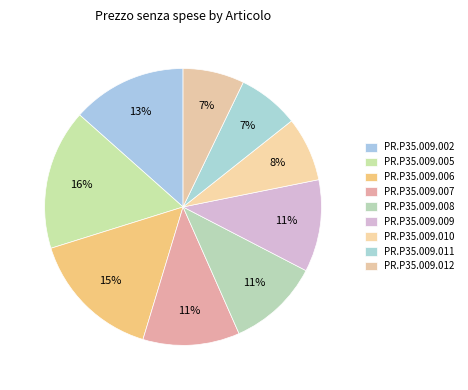

Count the number of slices in the pie.

9